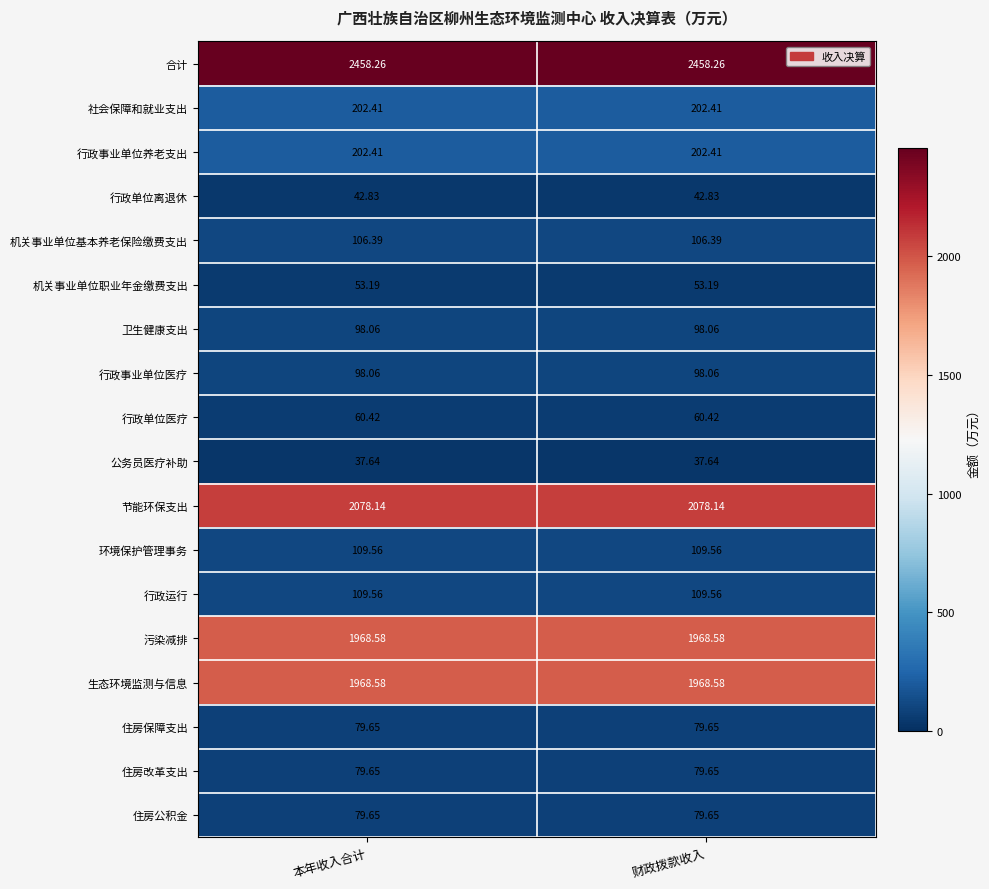

Which series has the largest total across all categories?

合计